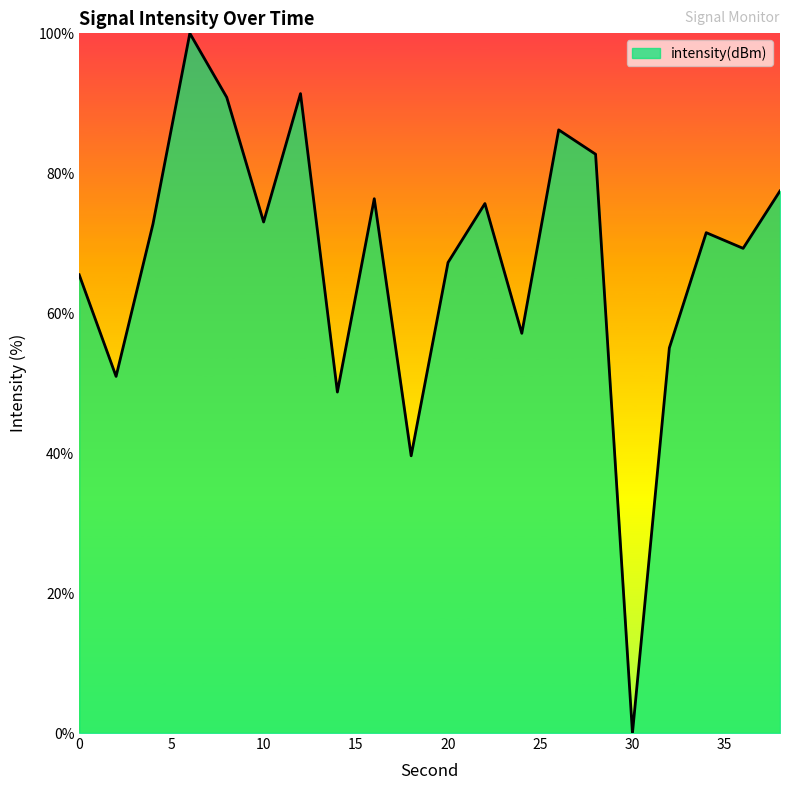

Does the chart have visible grid lines?

No